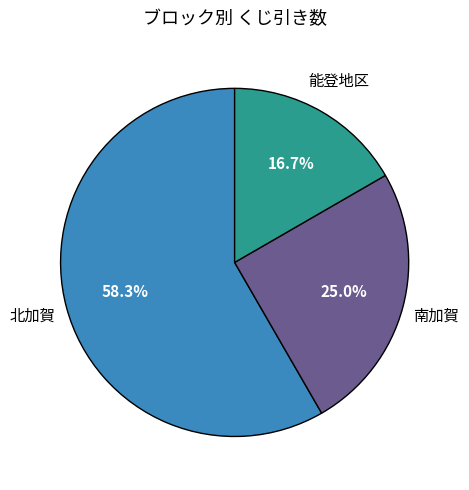

Which category has the biggest portion of the pie?

北加賀